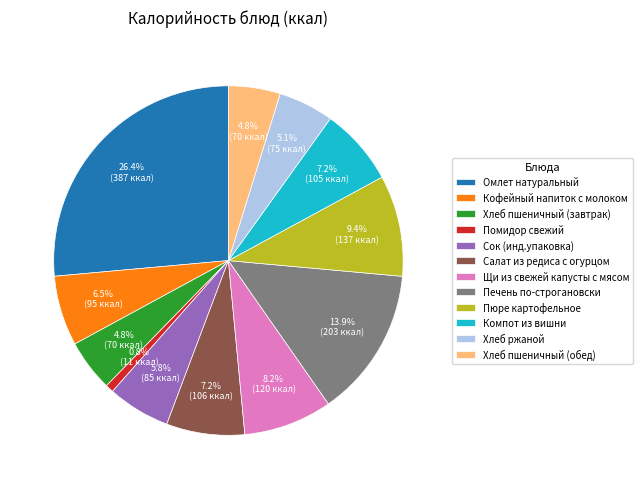

What is the largest slice in the pie chart?

Омлет натуральный